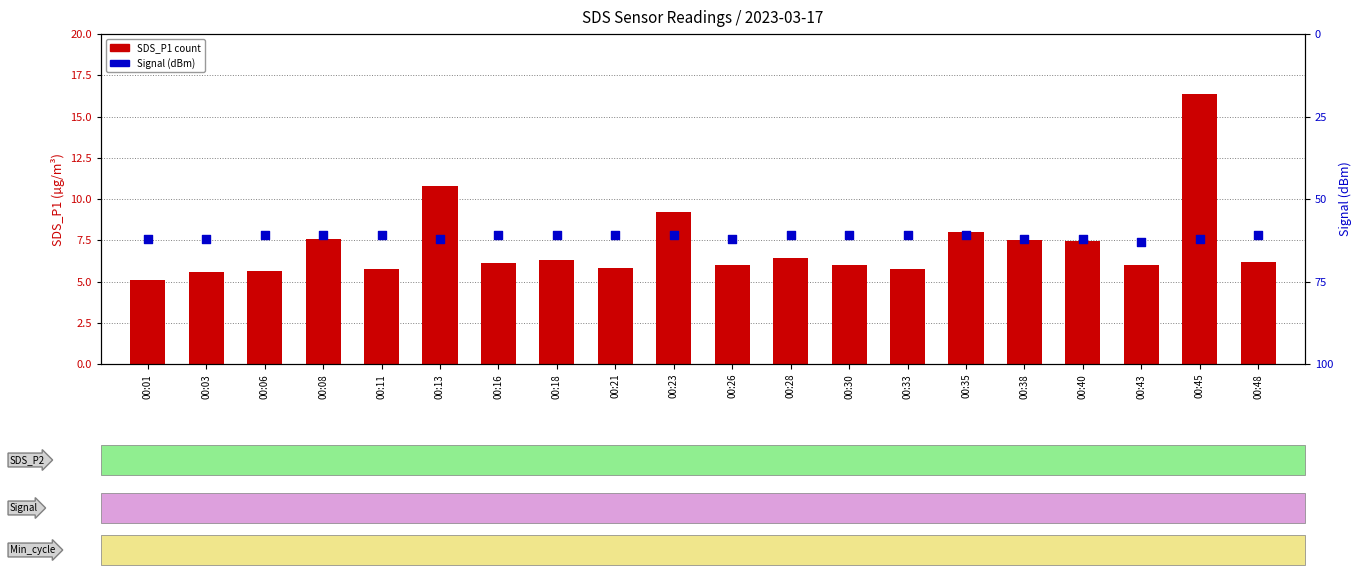

At which category is the sum across all series the highest?

00:45